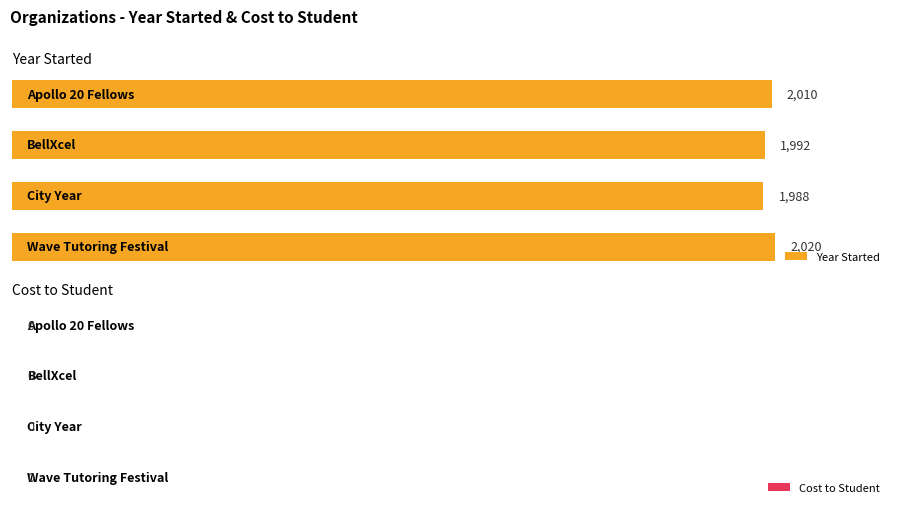

What is the maximum value shown in the chart?

2020